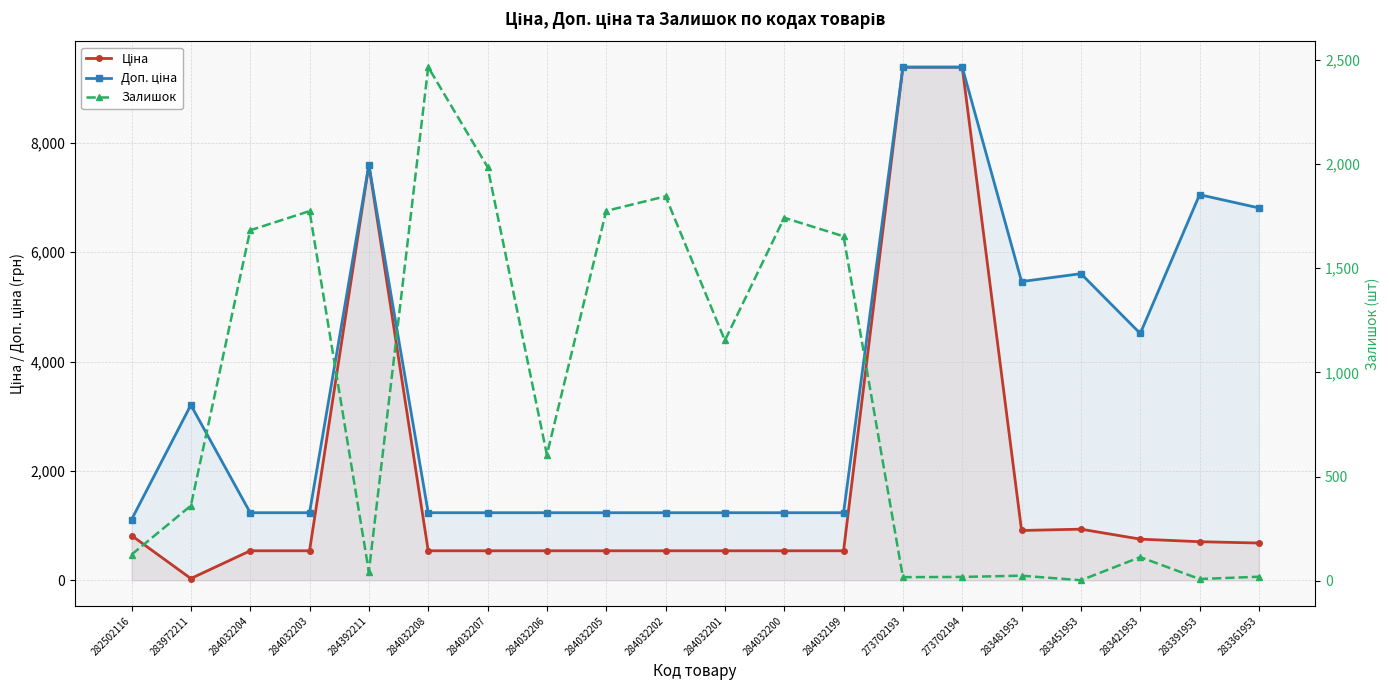

What is the label of the 10th point from the right?

284032201